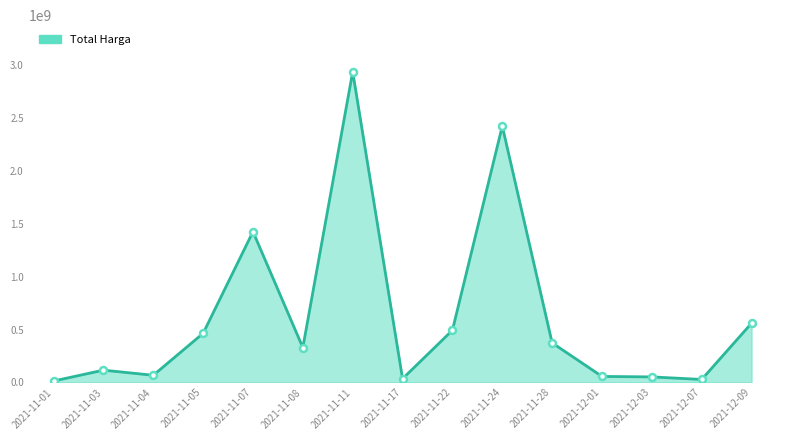

Is it true that the value at 2021-11-28 is 373404000?

True